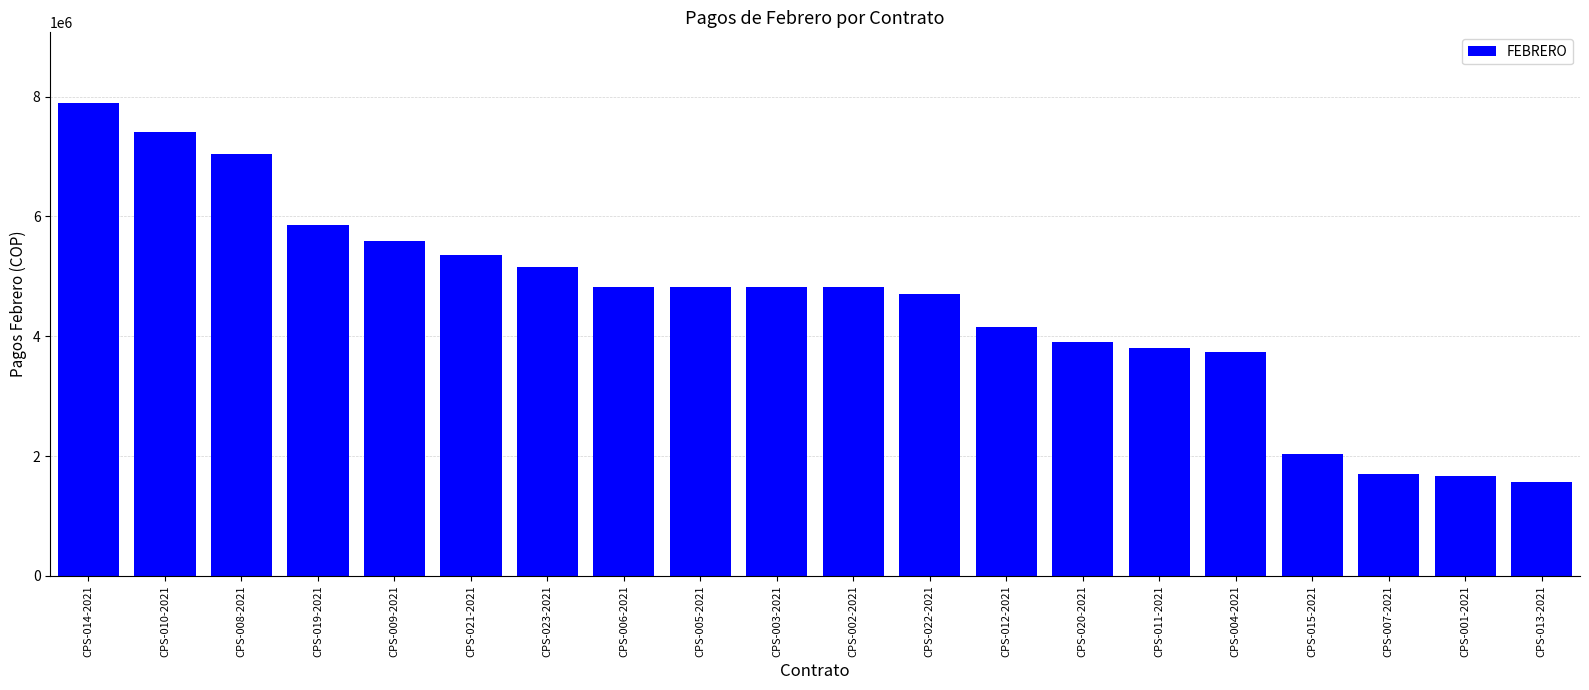

What value does the data have at CPS-022-2021, to the nearest 100?

4709800